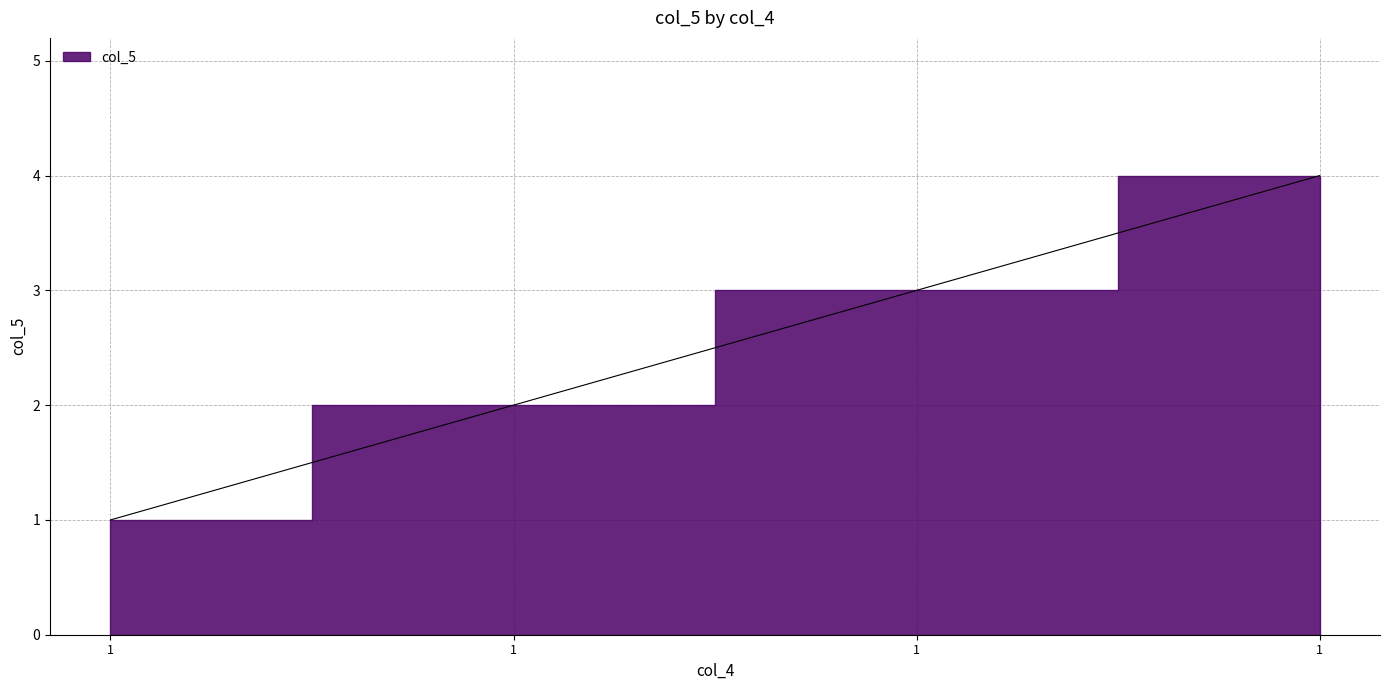

What is the minimum value shown in the chart?

1